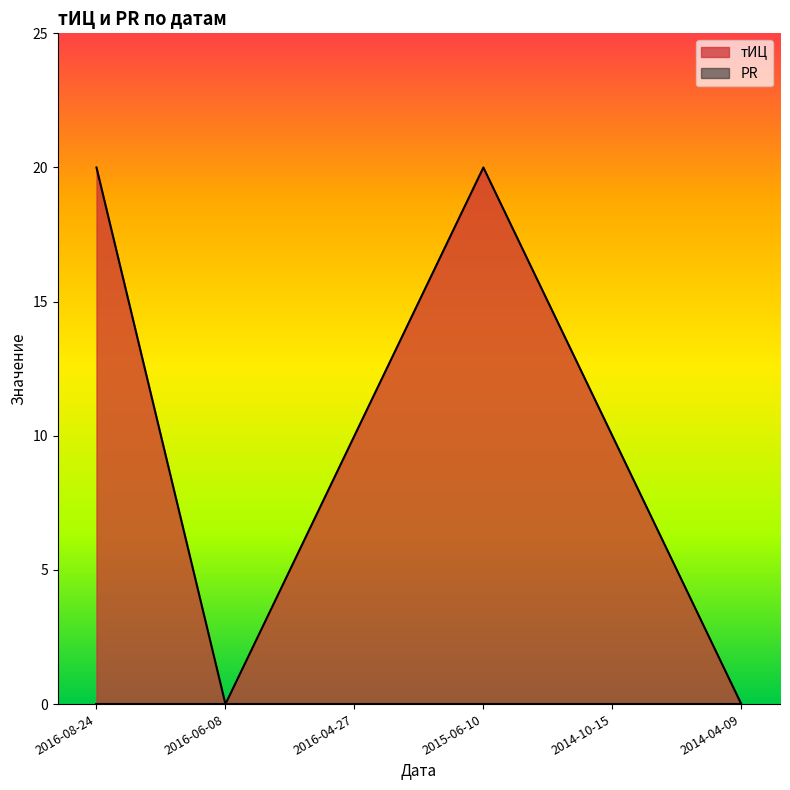

At which category does the chart reach its peak across all series?

2016-08-24